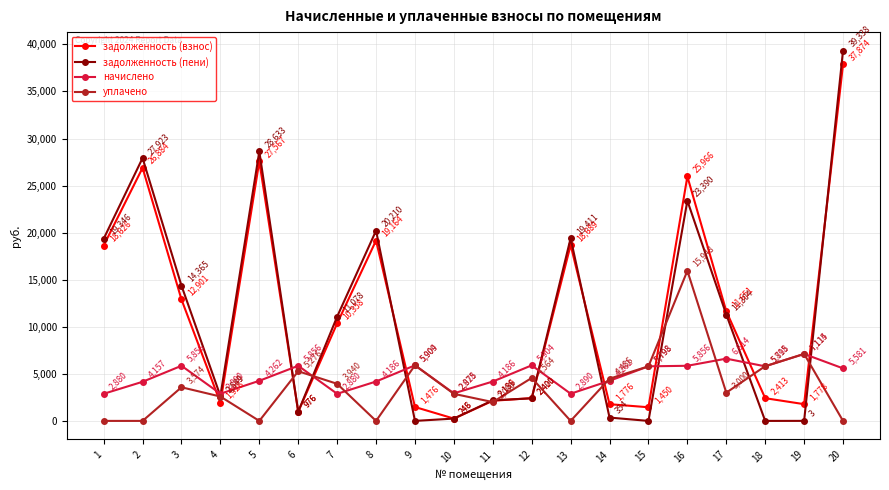

What is the value of the начислено point at the 8th from the left?

4185.6